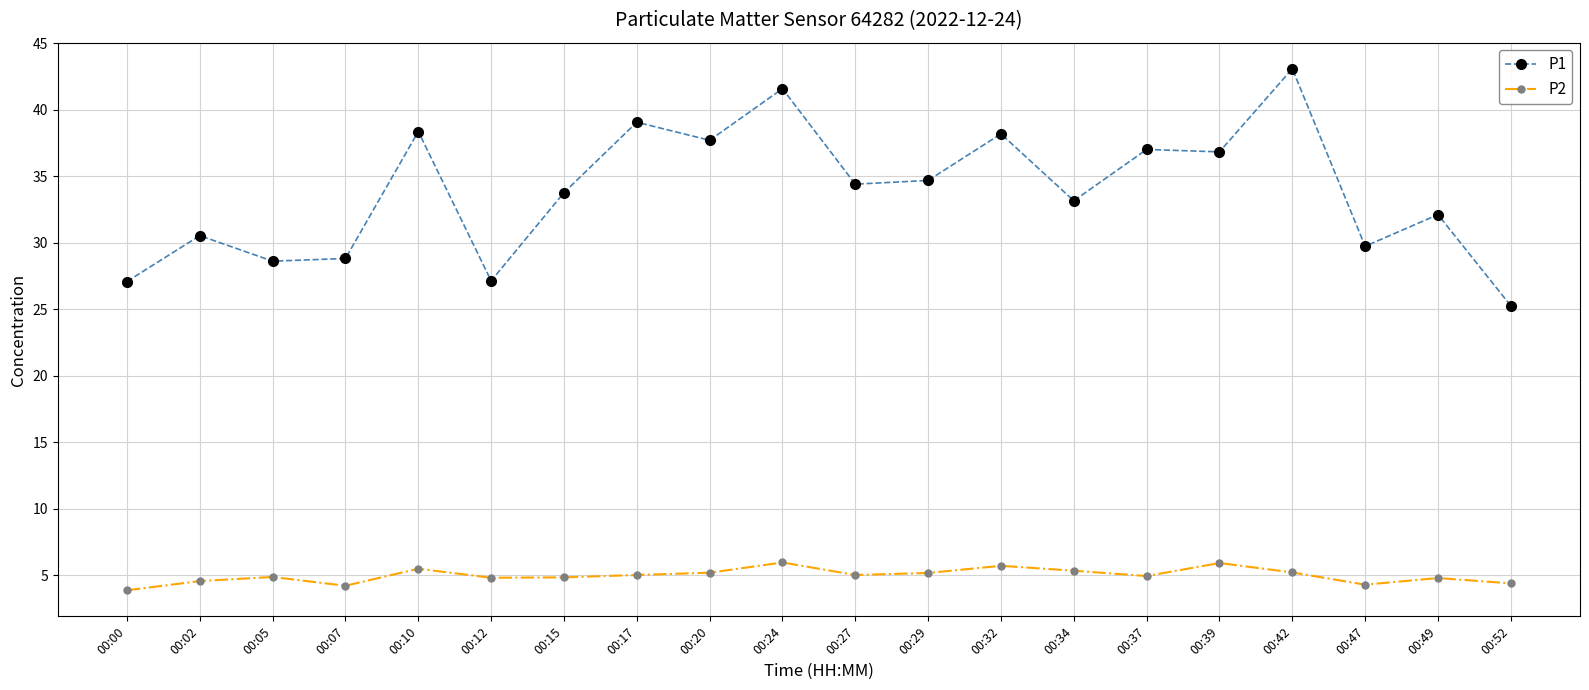

At how many categories does at least one series exceed 22?

20